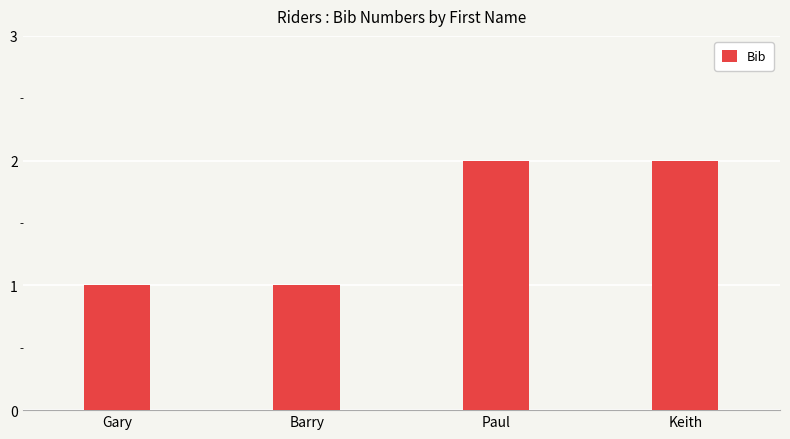

Read the value at Paul.

2